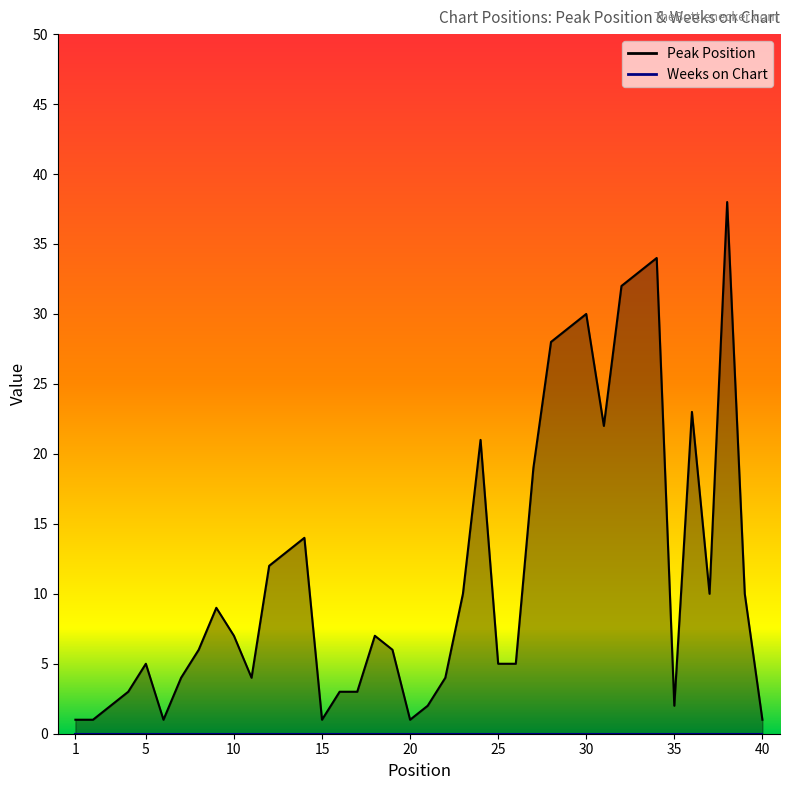

The value at 10 is 7. True or false?

True